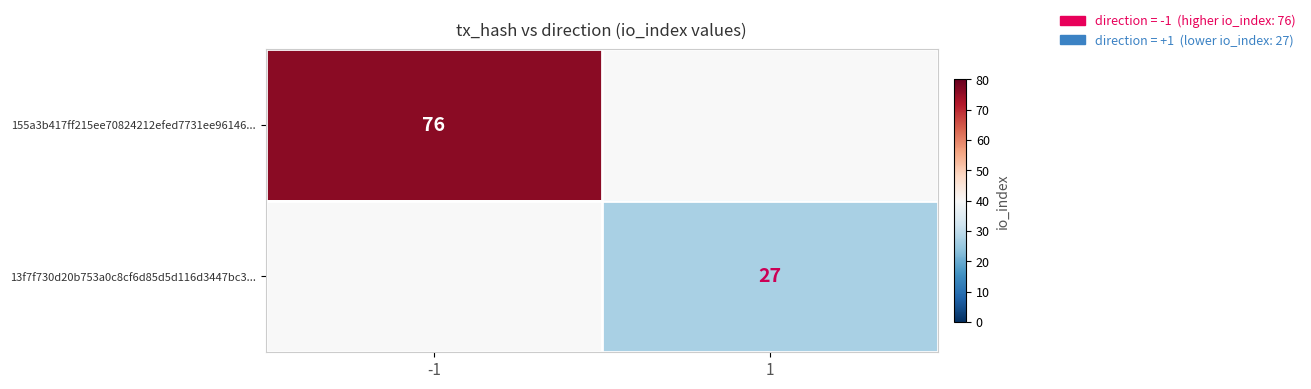

The value of 13f7f730d20b753a0c8cf6d85d5d116d3447bc3... at 1 is 27. True or false?

True